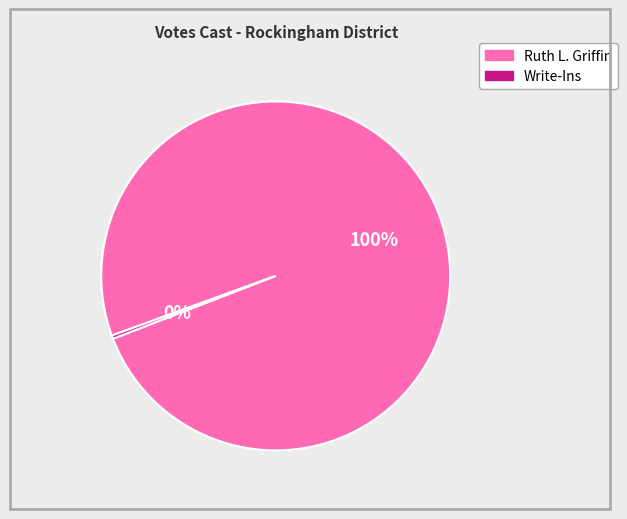

Rank the categories by value from highest to lowest.

Ruth L. Griffin, Write-Ins